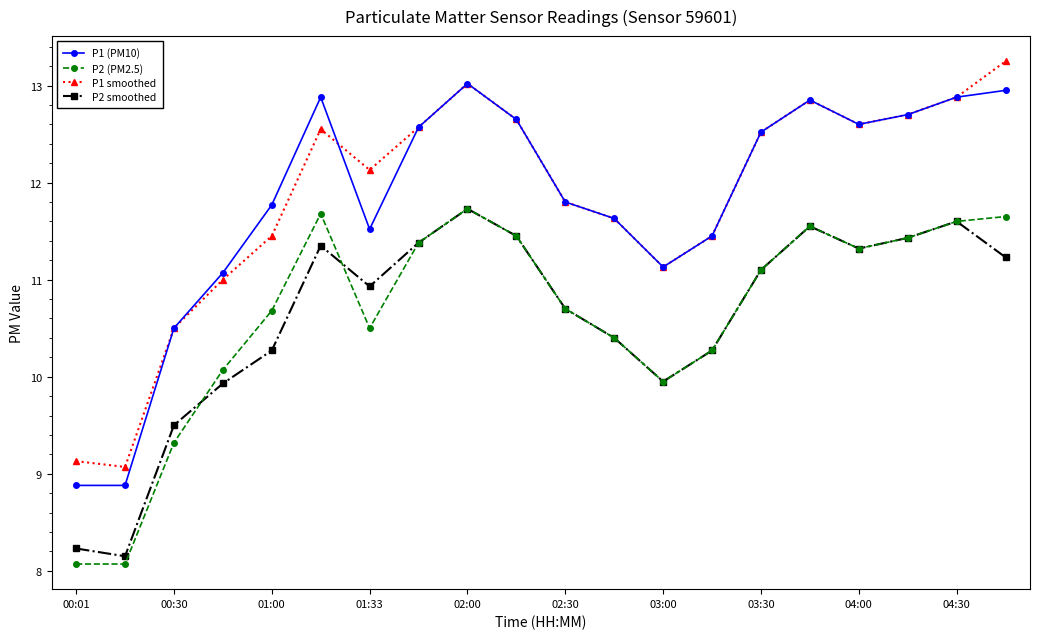

What is the maximum value for P2 smoothed?

11.7